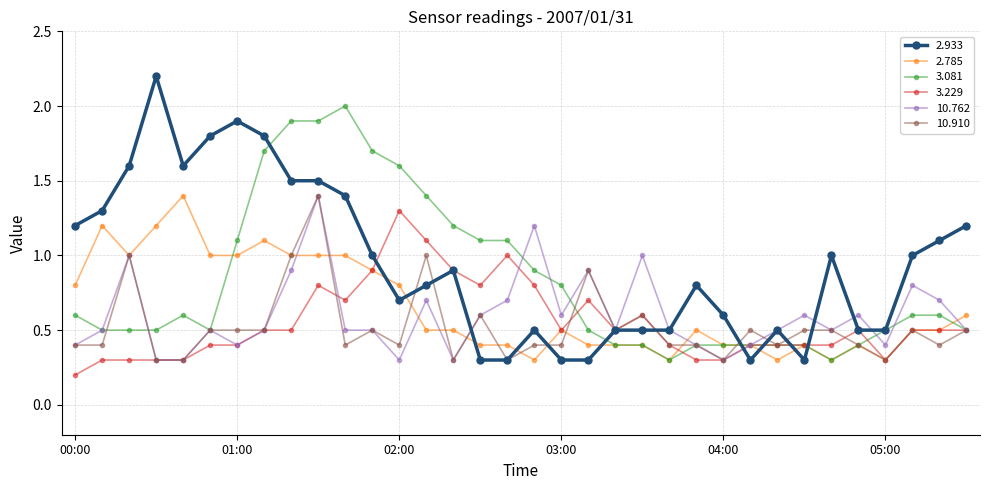

Which series has the widest spread of values?

2.933